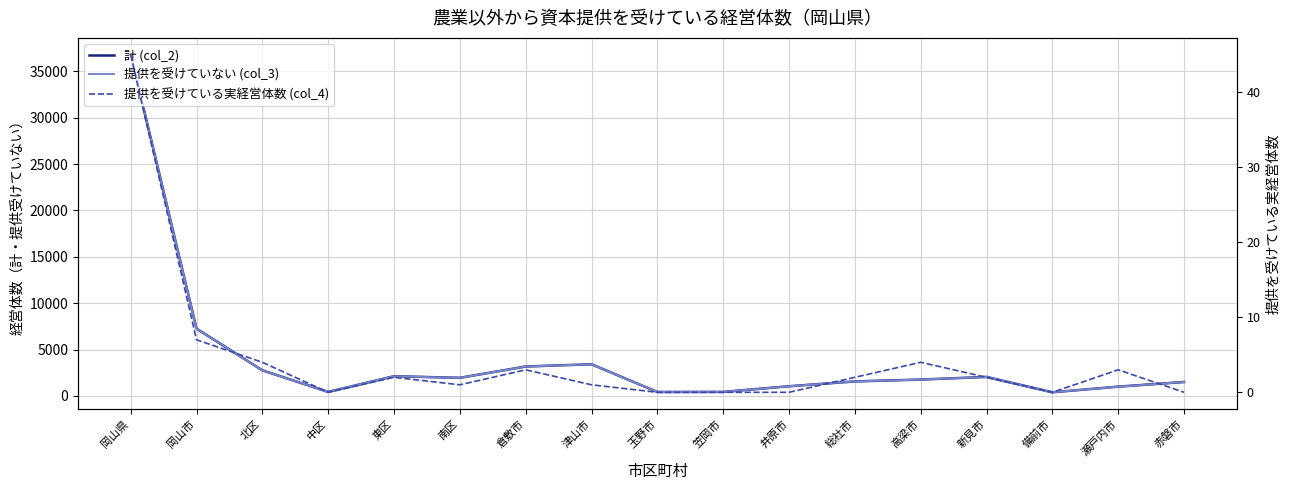

True or false: 提供を受けている実経営体数 (col_4) and 提供を受けていない (col_3) intersect in this chart.

False